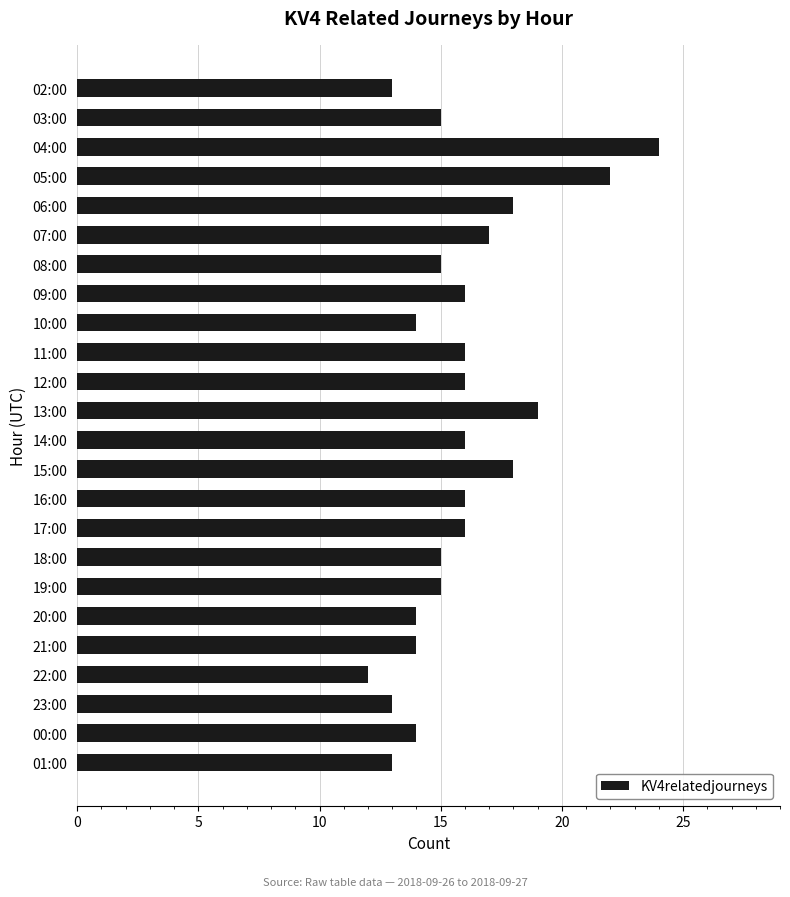

Read the value at 20:00, to the nearest 5.

15